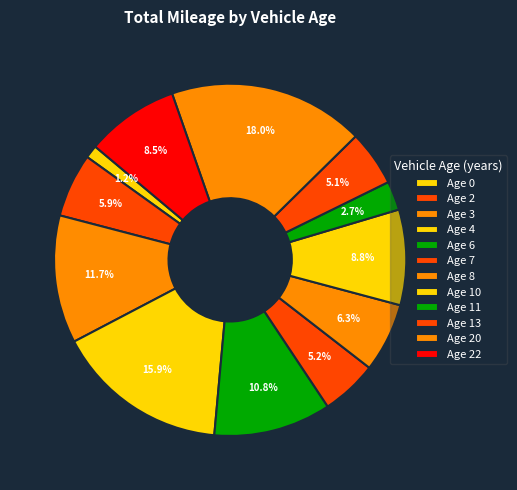

Which category has the biggest portion of the pie?

20